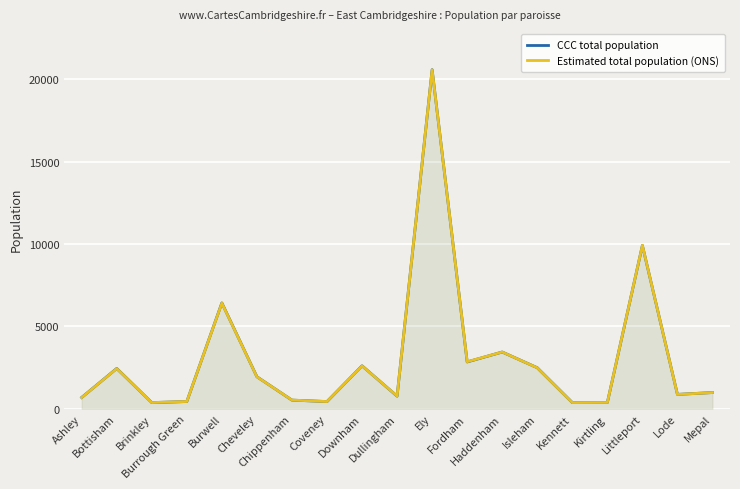

Rank the series by their average value, from lowest to highest.

Estimated total population (ONS), CCC total population